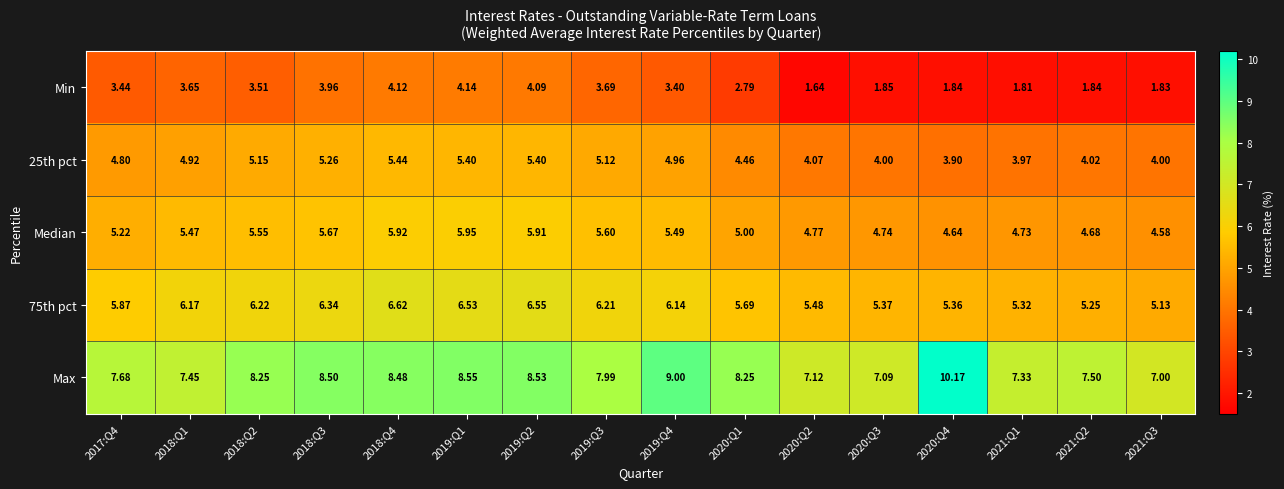

Is the value of Min at 2019:Q4 greater than the value of 75th pct at 2019:Q3?

No